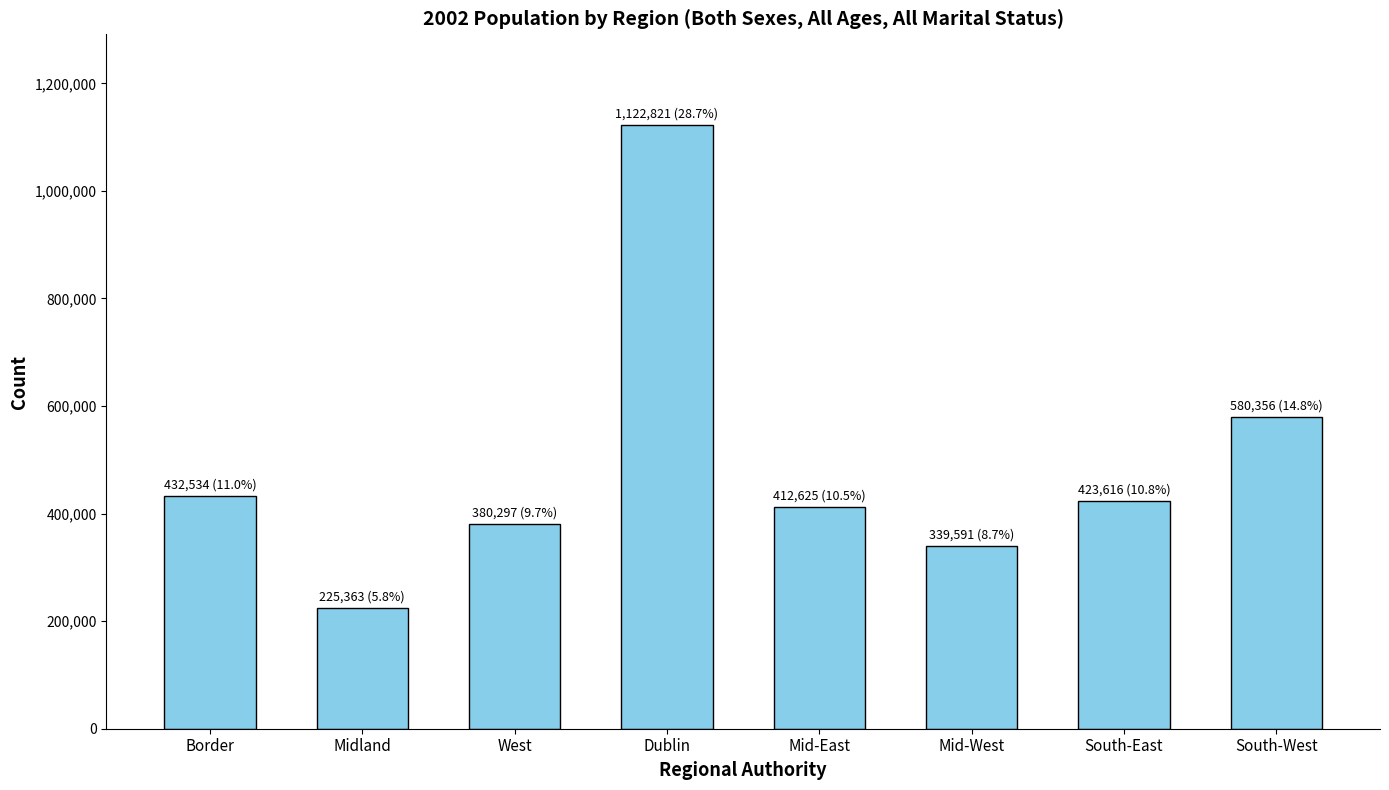

What is the label of the 6th bar from the right?

West